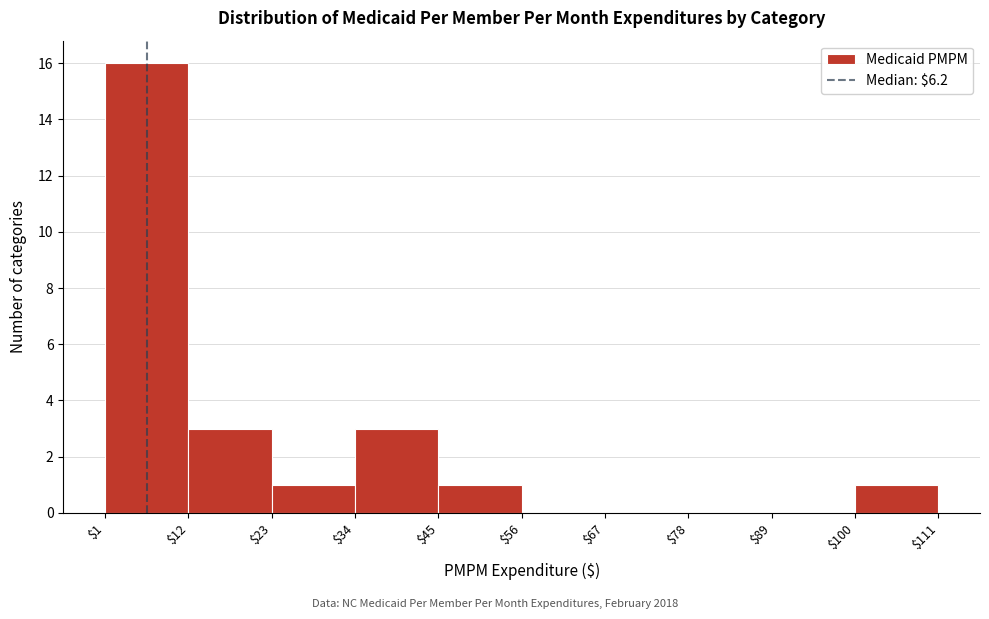

How tall is the bar that spans $23 to $34 on the x-axis? The values are not printed on the chart, so give them approximately, as read against the axis.

1